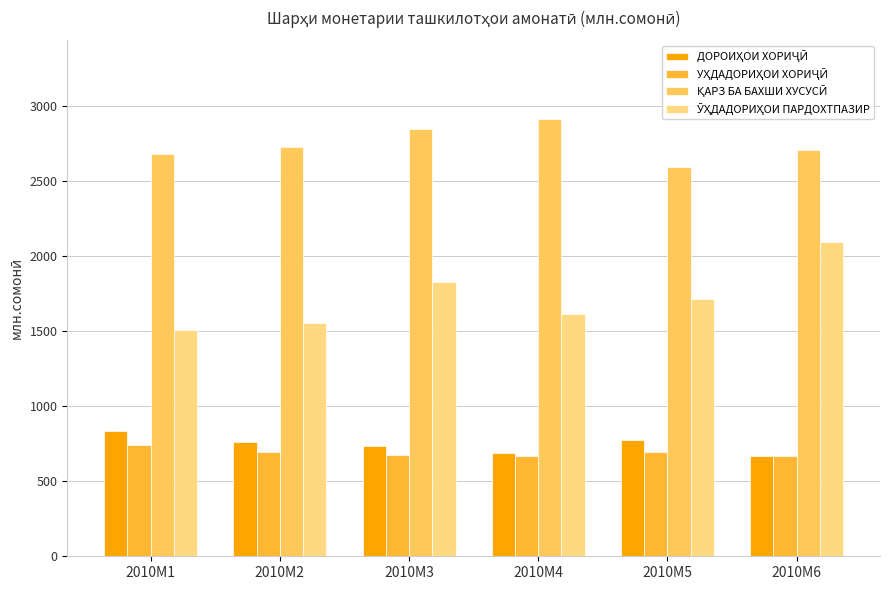

What is the minimum value shown in the chart?

667.8